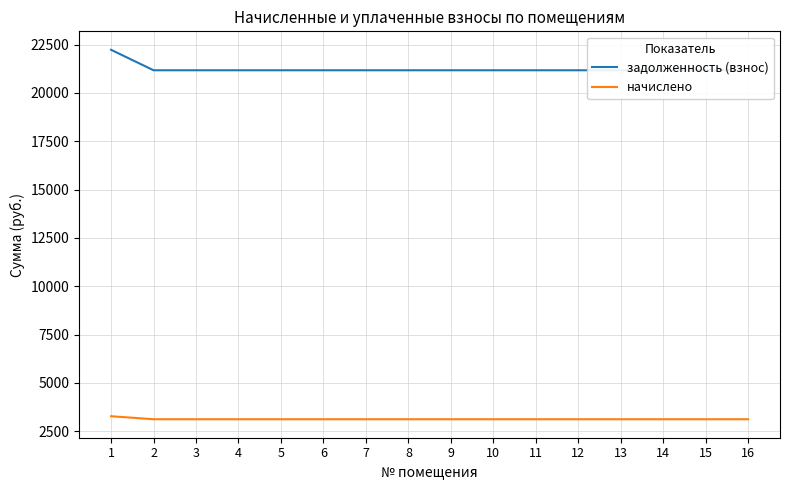

Which category has the highest value in the задолженность (взнос) series?

1